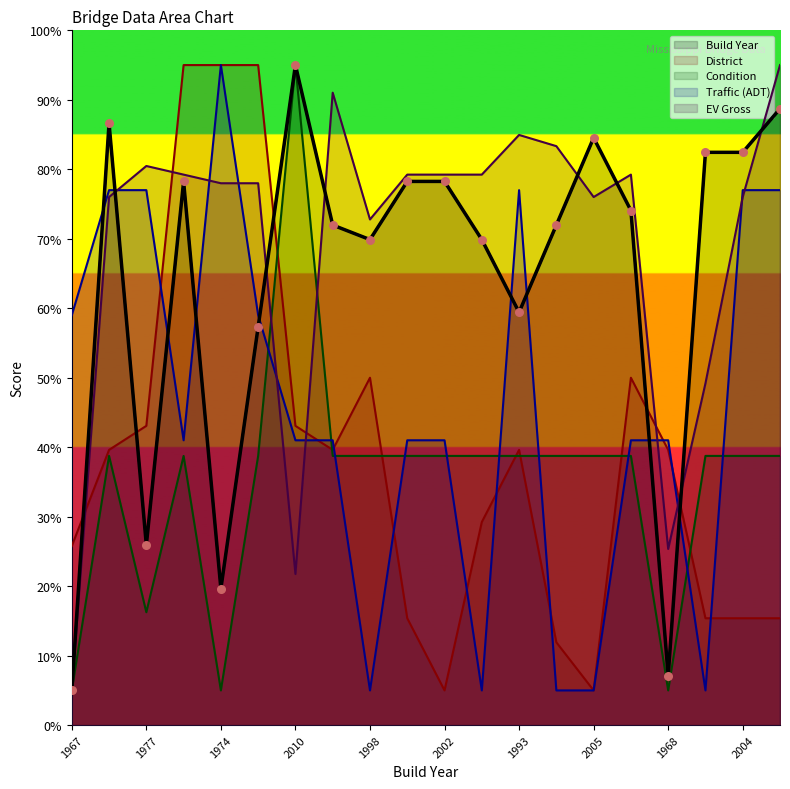

Is the value of District at 1993 greater than the value of Traffic (ADT) at 1974?

No